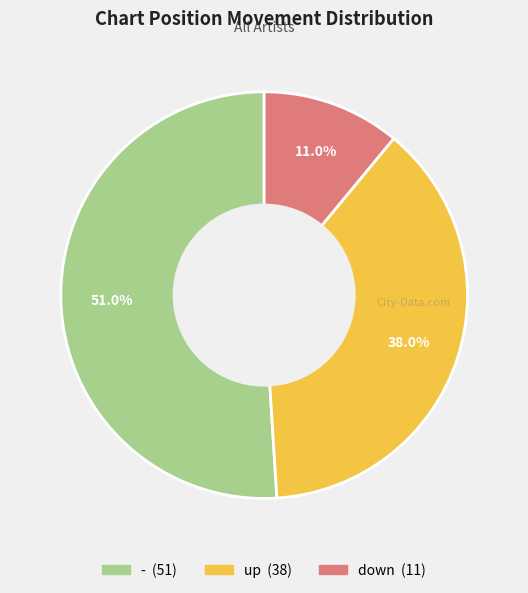

What portion of the pie excludes down?

89.0%